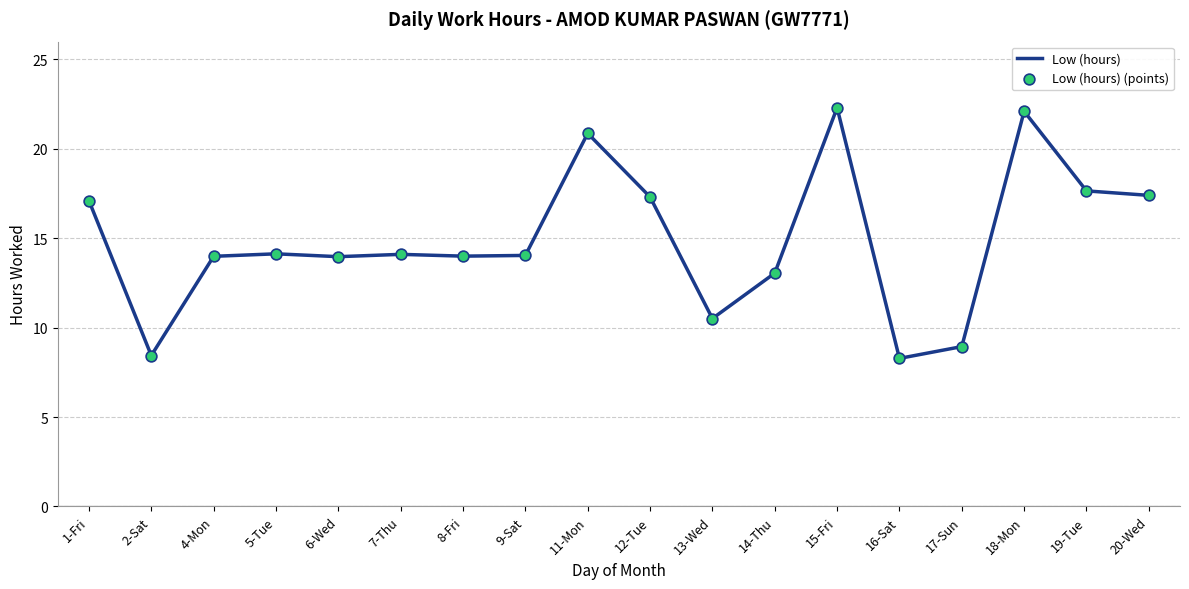

What is the difference between the maximum and minimum values?

14.0